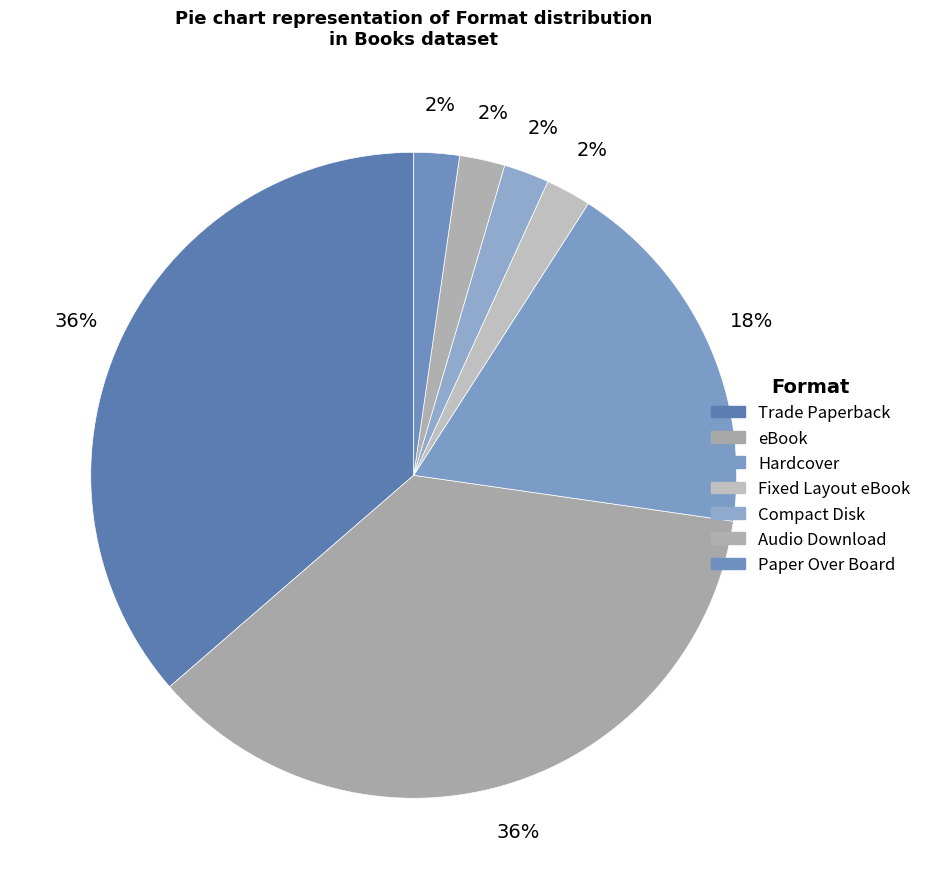

Which slice is the largest?

Trade Paperback